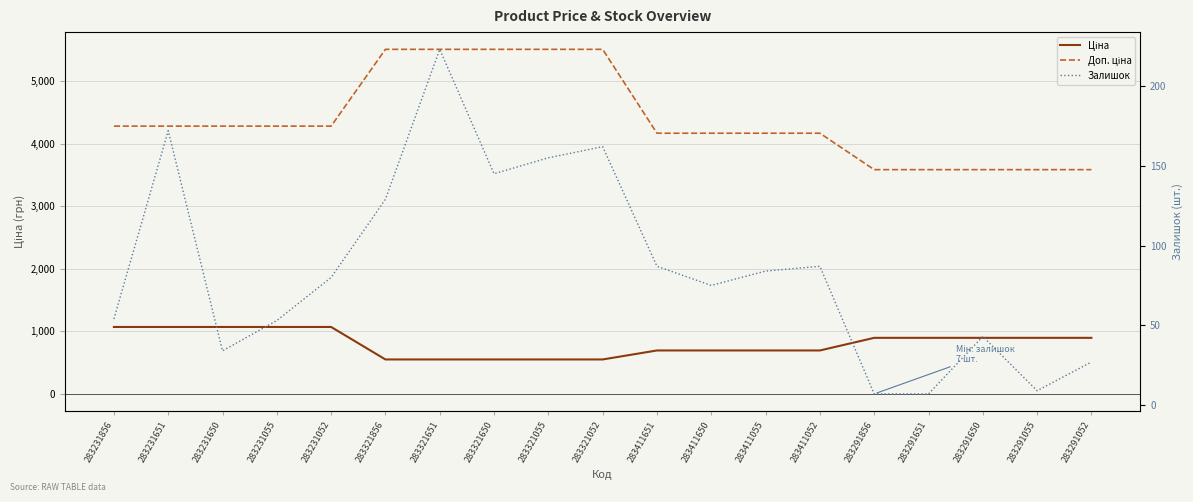

What is the total value across all series at 283231055?

5401.9